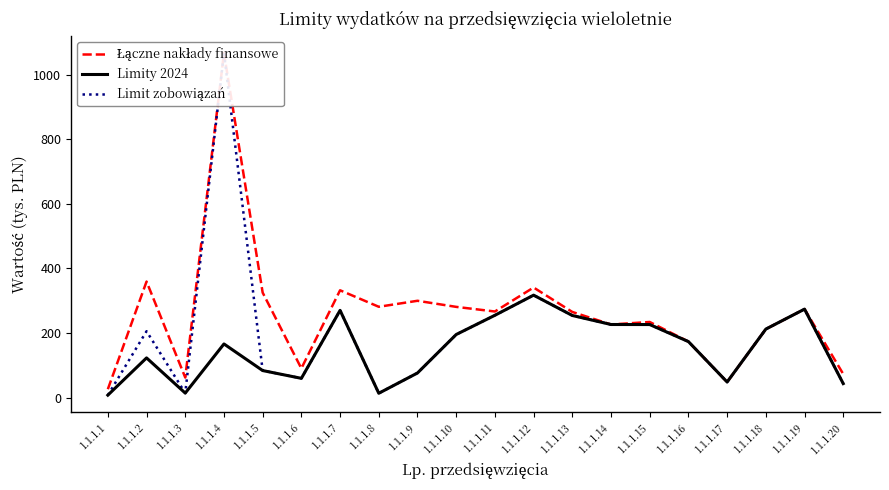

True or false: Limity 2024 has more than 1 interior local peaks.

True